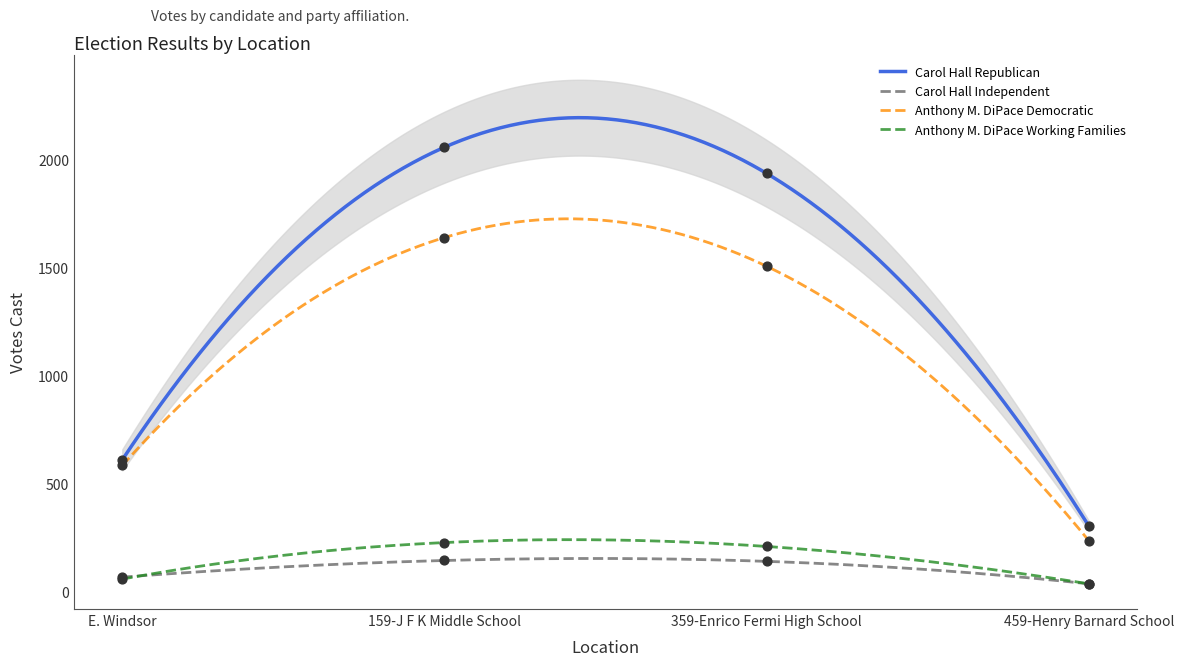

At which category is the sum across all series the highest?

159-J F K Middle School